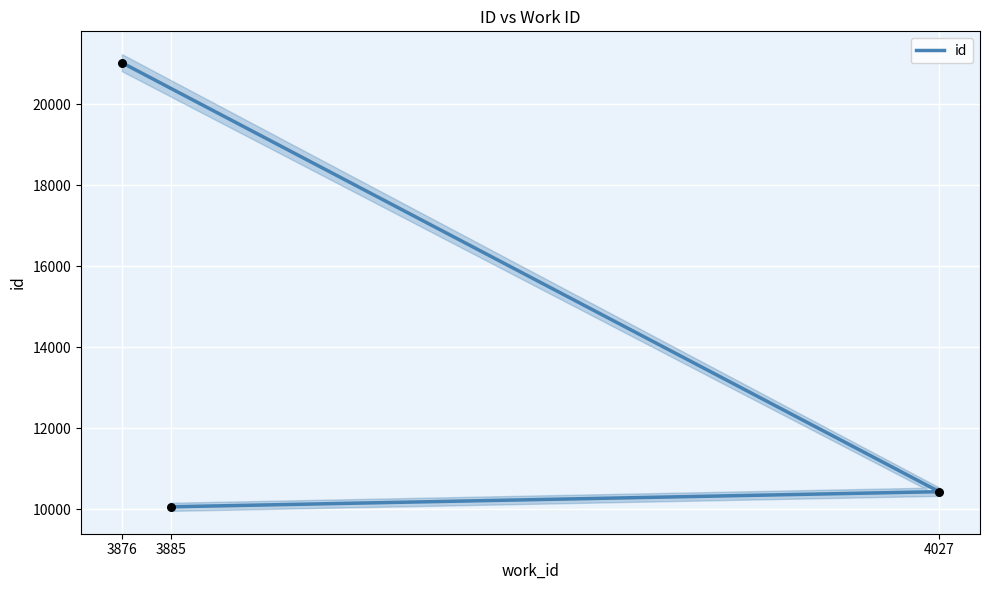

Which has a higher value, 3885 or 3876?

3876